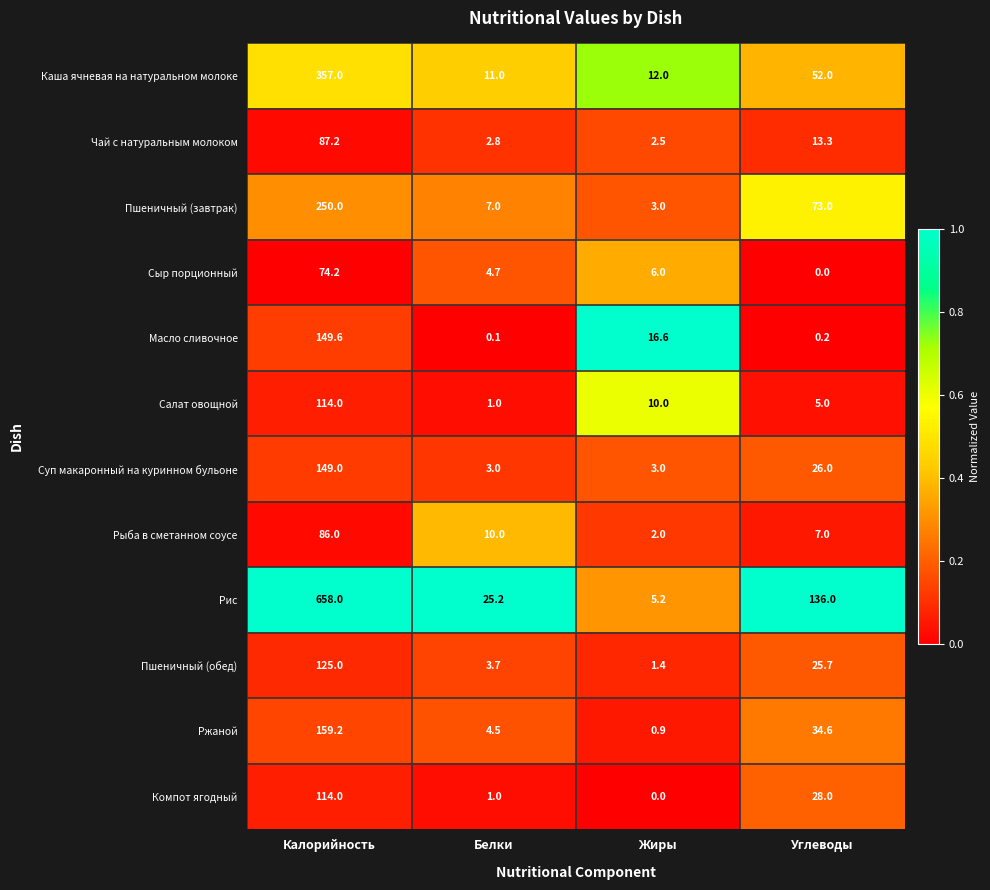

Is it true that Рыба в сметанном соусе equals 47.1 at Калорийность?

False